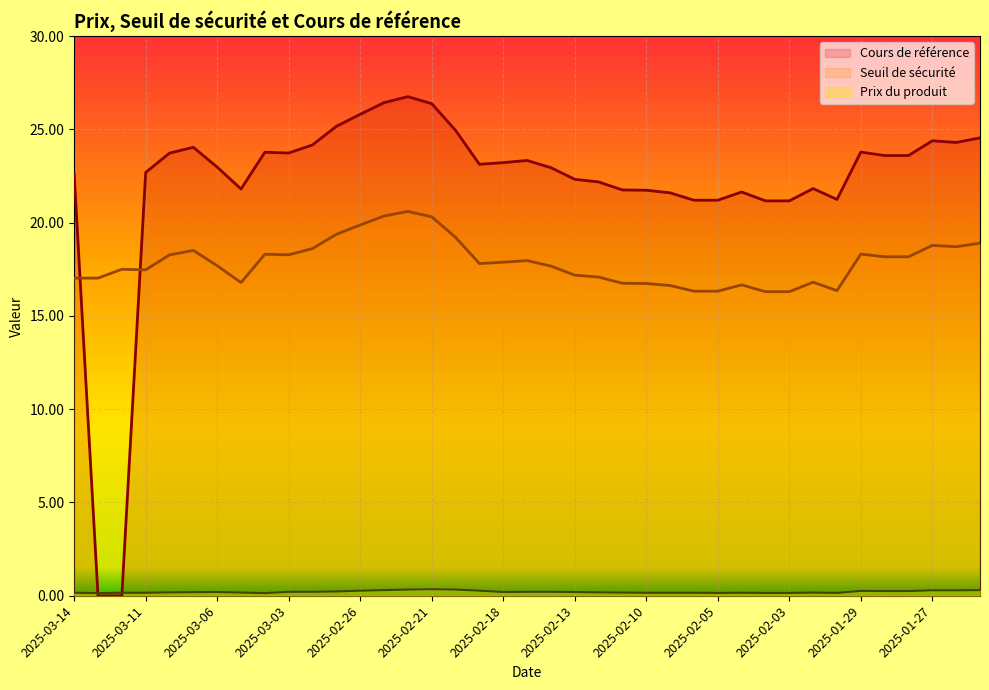

Which label corresponds to the smallest value in the chart?

2025-03-13